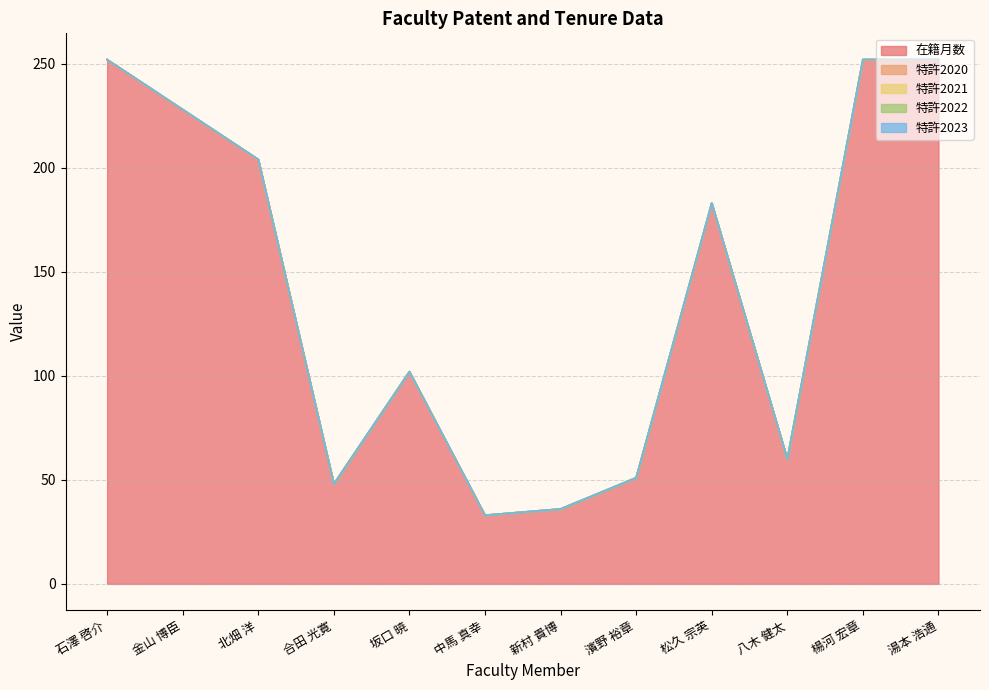

At which label is 特許2021 closest to 0?

石澤 啓介